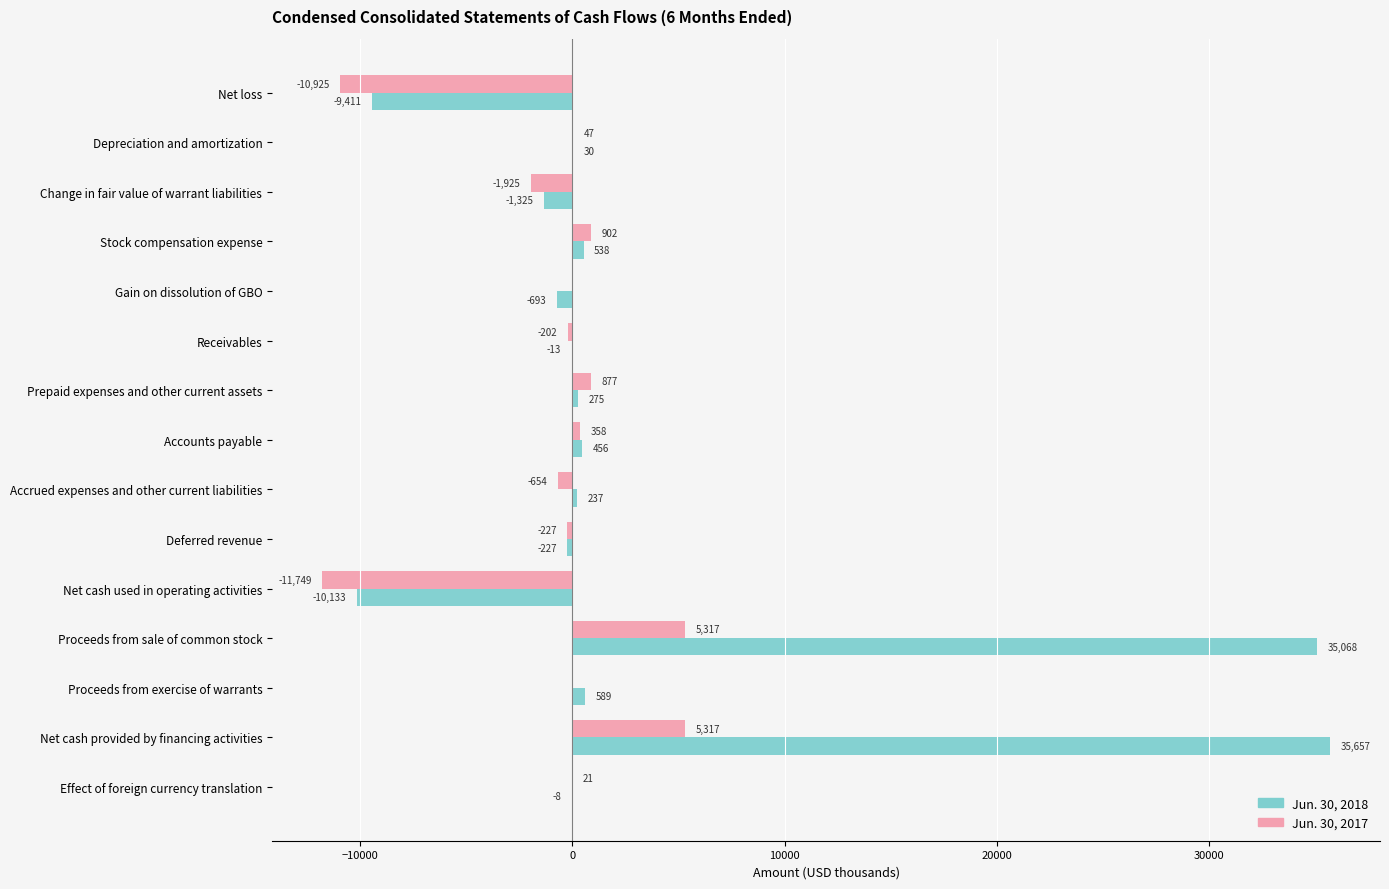

What is the sum of all Jun. 30, 2018 values?

51040